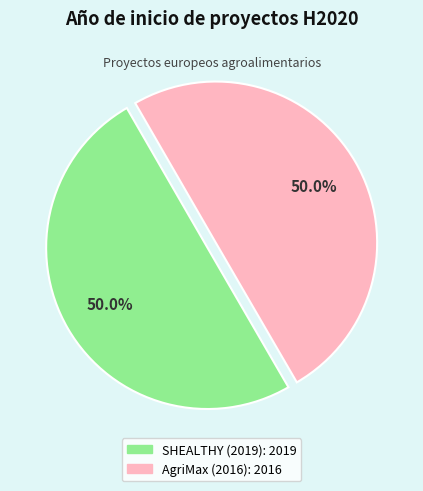

Approximately how many times larger is the value at AgriMax (2016) compared to SHEALTHY (2019)?

1.0